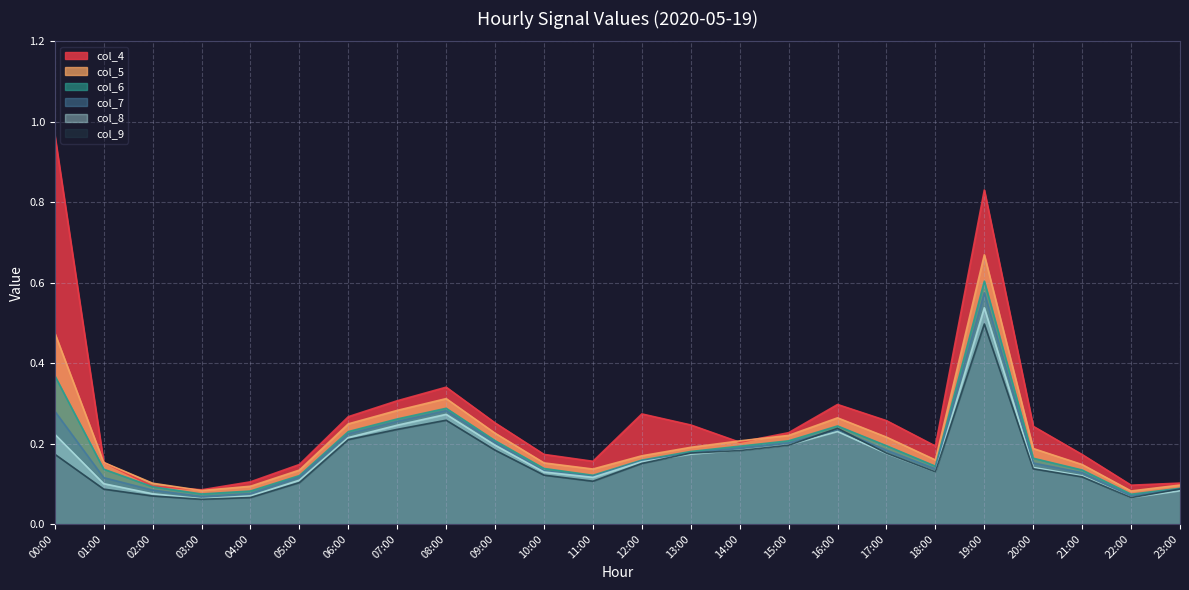

What is the value of the col_8 point at the 13th from the left?

0.2